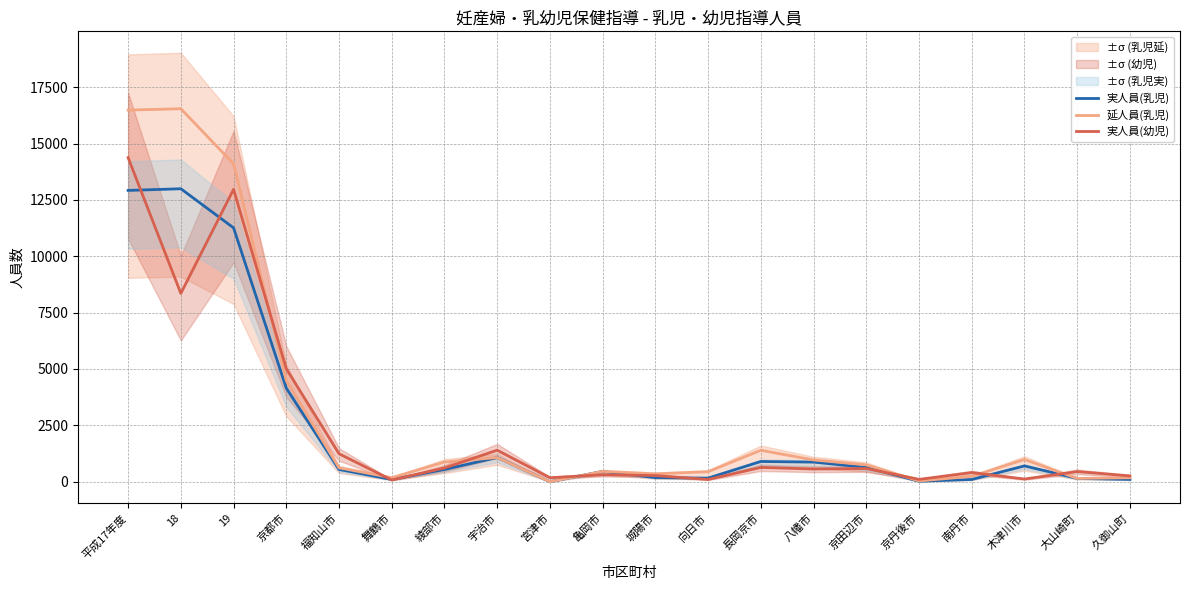

How many interior local valleys does the 実人員(乳児) series have?

4